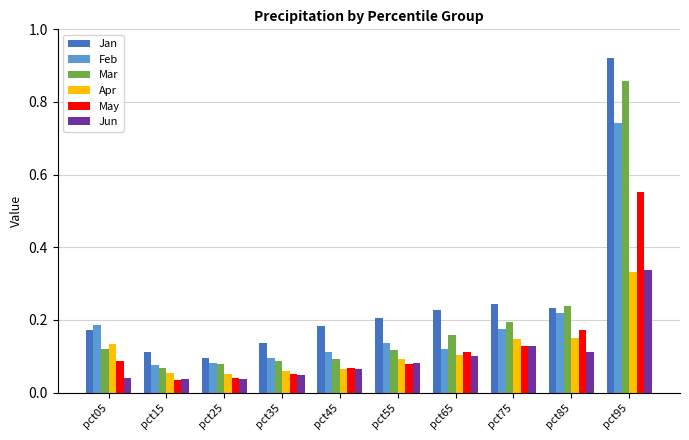

How many groups of bars are there?

10